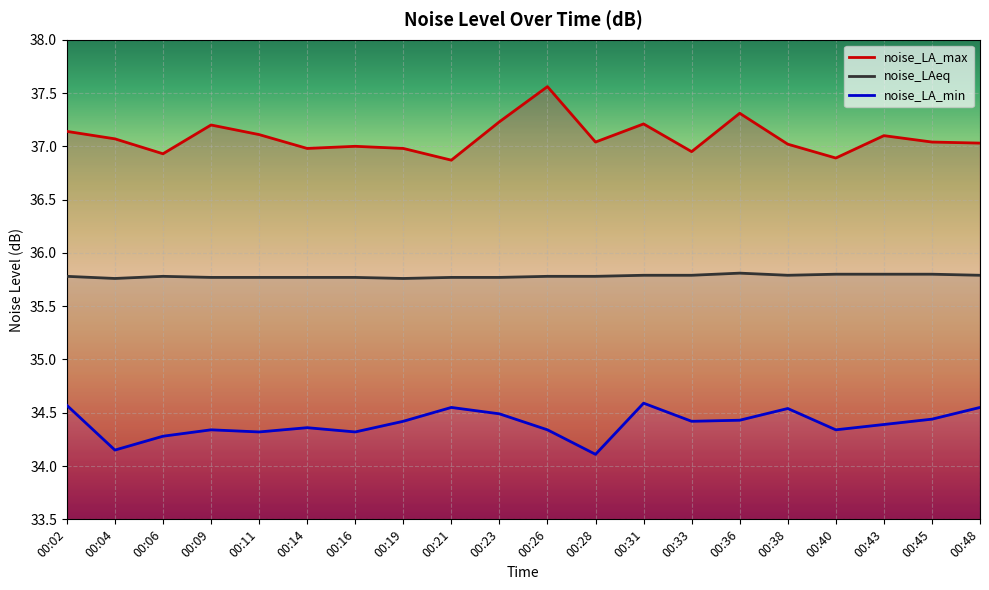

Is it true that noise_LA_max equals 37.0 at 00:45?

True